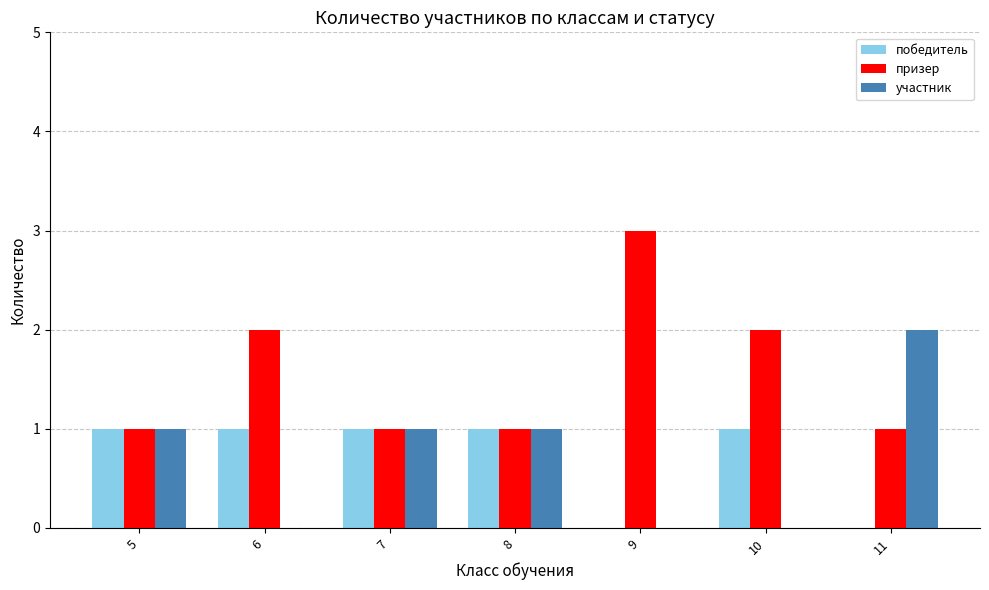

Reading left to right, list all the values displayed in this chart.

победитель: 1	1	1	1	0	1	0
призер: 1	2	1	1	3	2	1
участник: 1	0	1	1	0	0	2